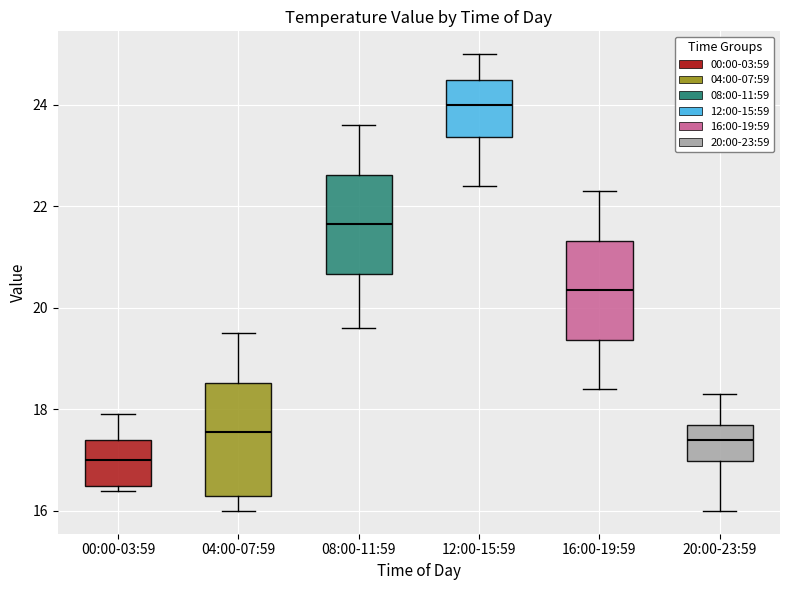

Comparing the boxes themselves (not the whiskers), which one is the tallest?

04:00-07:59